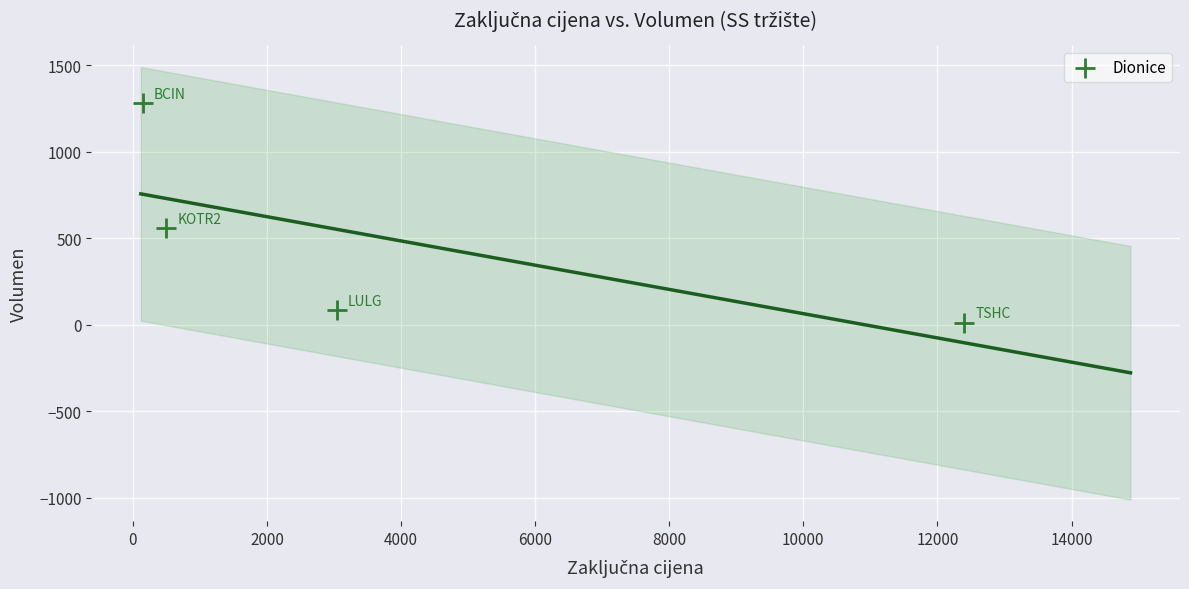

What is the range of Y values (max minus min)?

1268